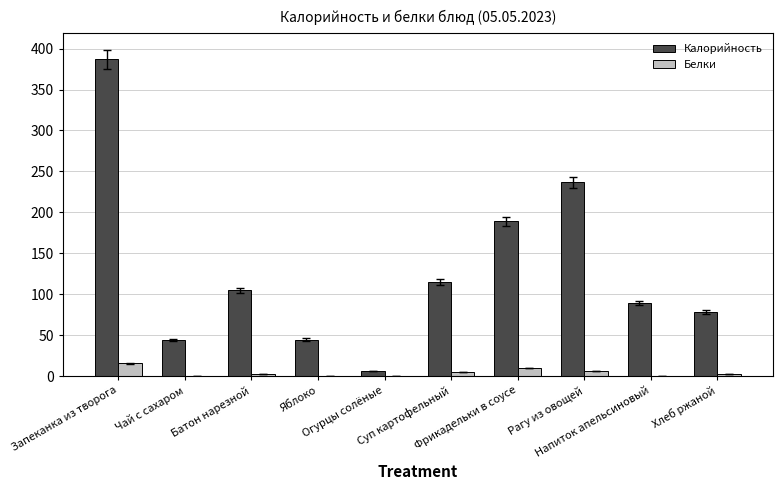

Are the bars horizontal?

No